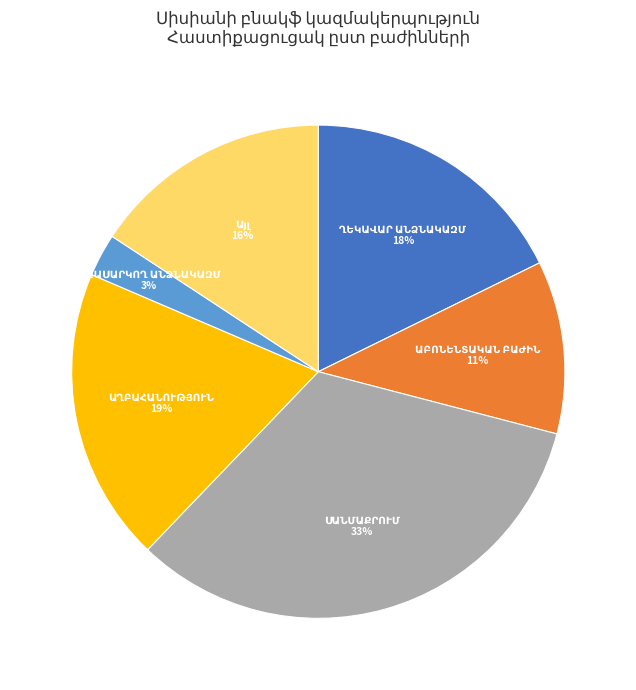

To the nearest percent, what is the difference between the largest and smallest slice percentages?

30%